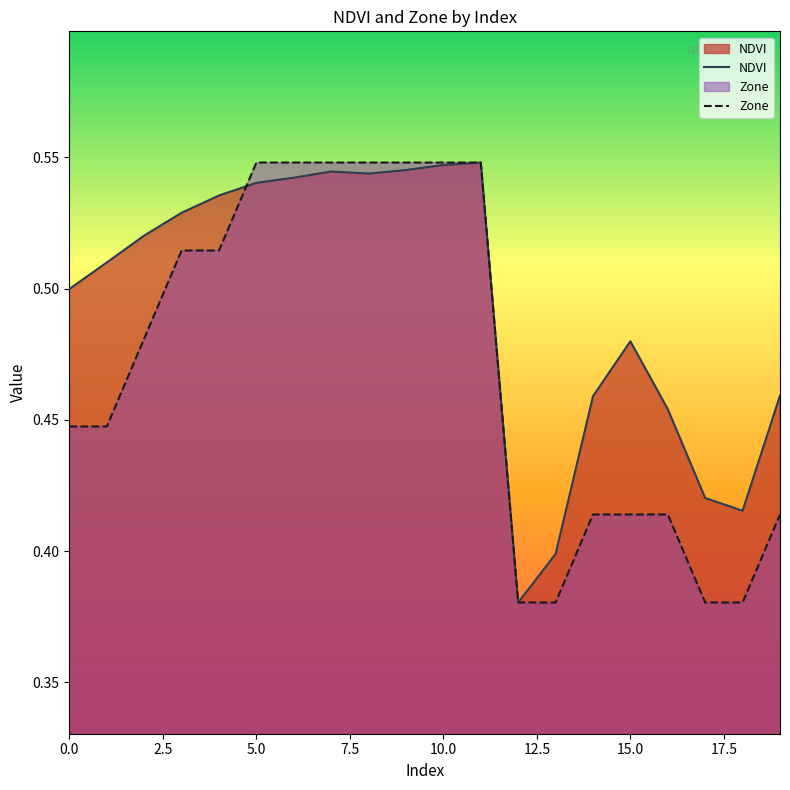

List the series in order of their peak value, lowest first.

NDVI, Zone